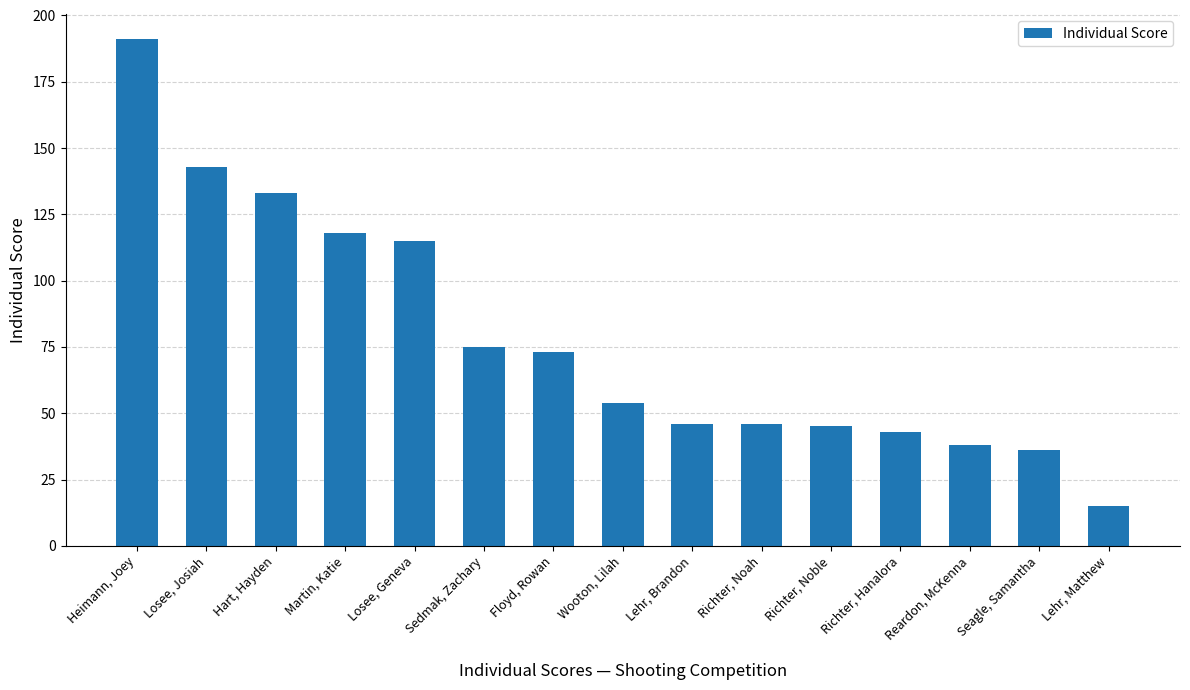

Reading left to right, transcribe all the data shown in this chart.

191	143	133	118	115	75	73	54	46	46	45	43	38	36	15